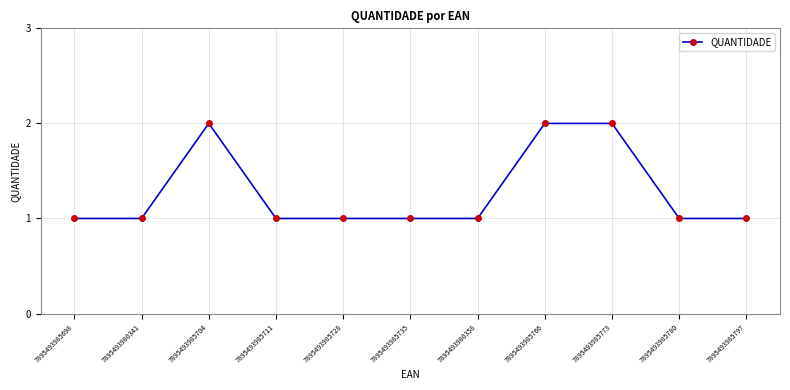

The value at 7895493980358 is 1. True or false?

True